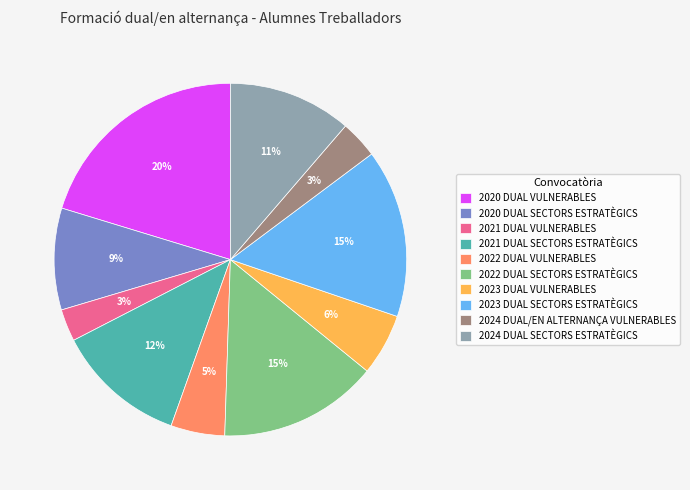

Which has a higher value, 2023 DUAL SECTORS ESTRATÈGICS or 2020 DUAL SECTORS ESTRATÈGICS?

2023 DUAL SECTORS ESTRATÈGICS